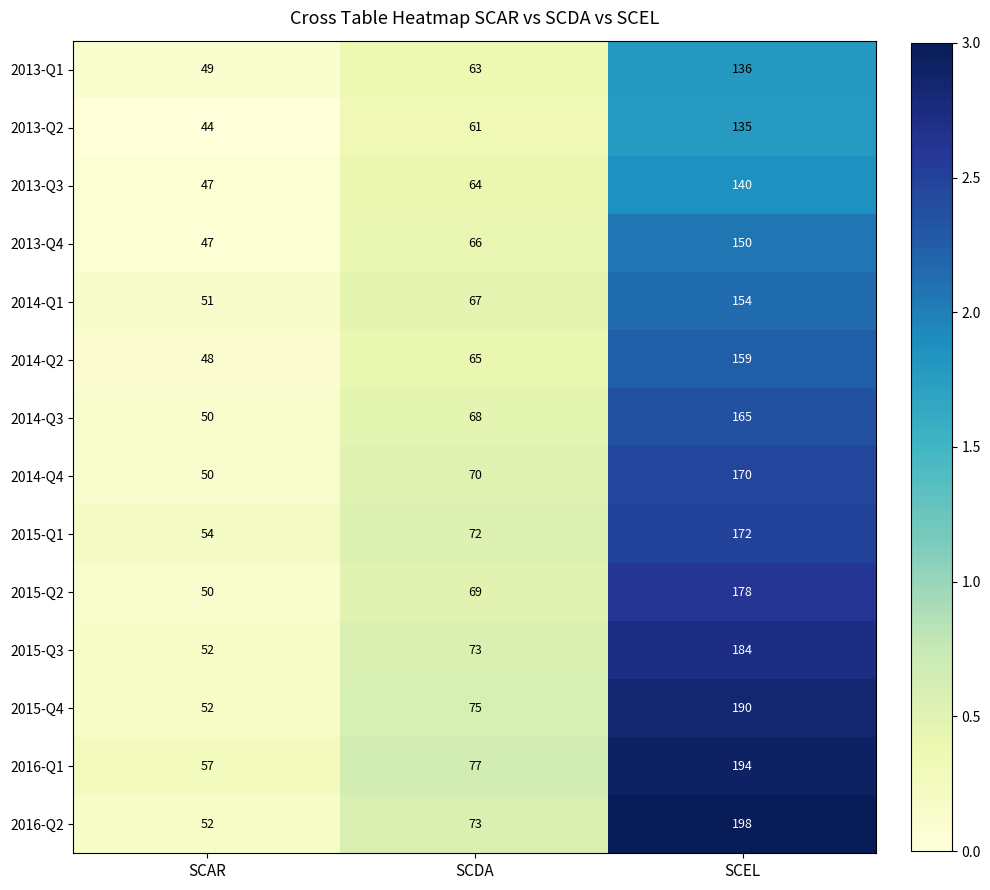

The 2016-Q1 series shows 37 at SCAR. True or false?

False